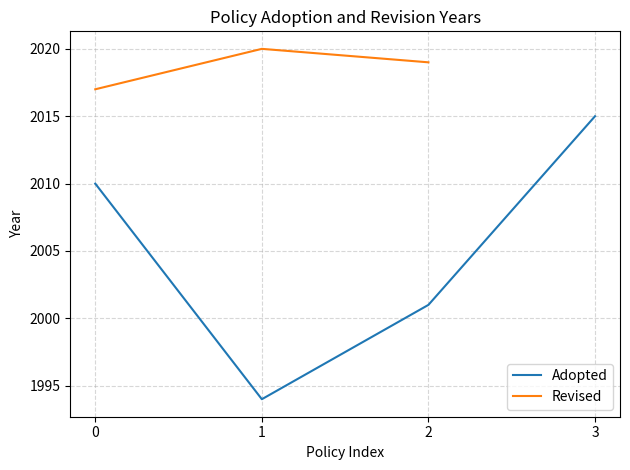

What is the spread (max minus min) of values at 0?

7.0